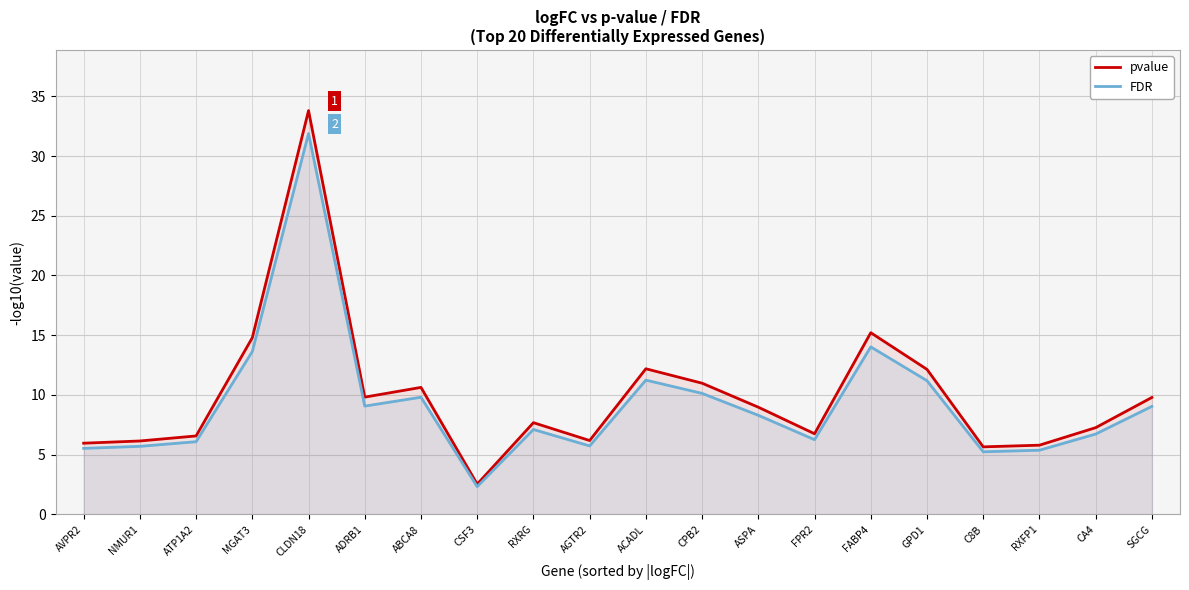

Which series has the largest total across all categories?

pvalue